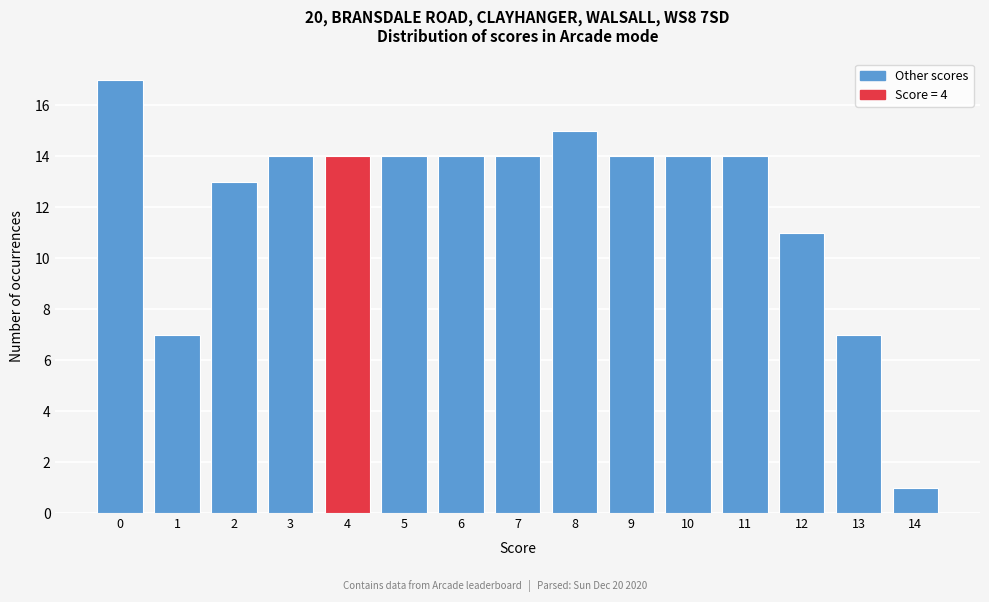

Reading left to right, what are all the values shown in this chart?

0=17	1=7	2=13	3=14	4=14	5=14	6=14	7=14	8=15	9=14	10=14	11=14	12=11	13=7	14=1